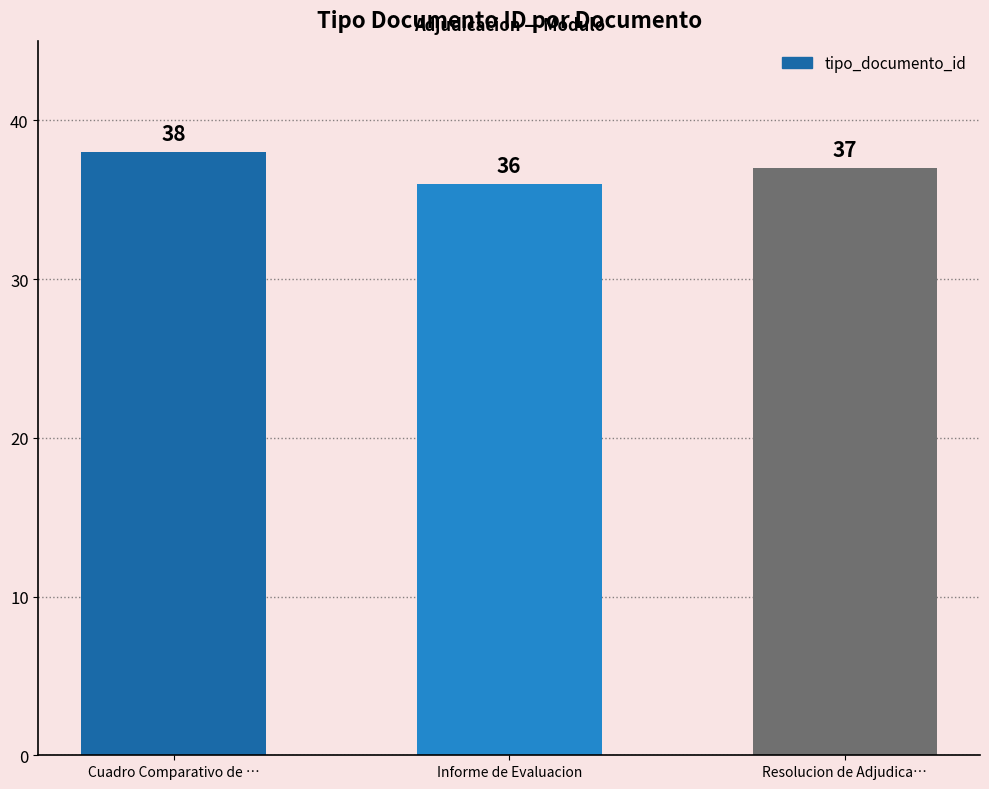

Which has a higher value, Informe de Evaluacion or Cuadro Comparativo de …?

Cuadro Comparativo de …